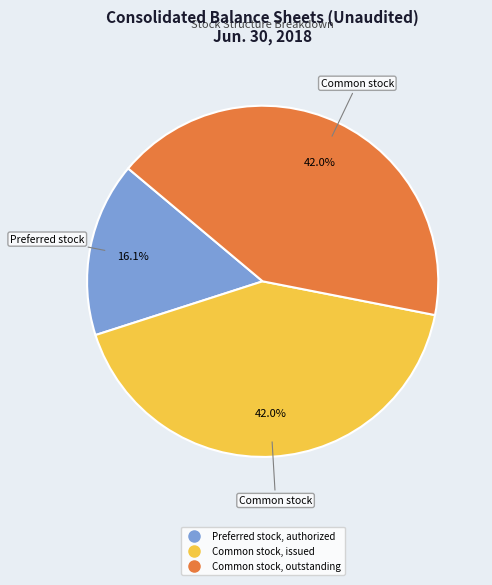

Count the number of slices in the pie.

3